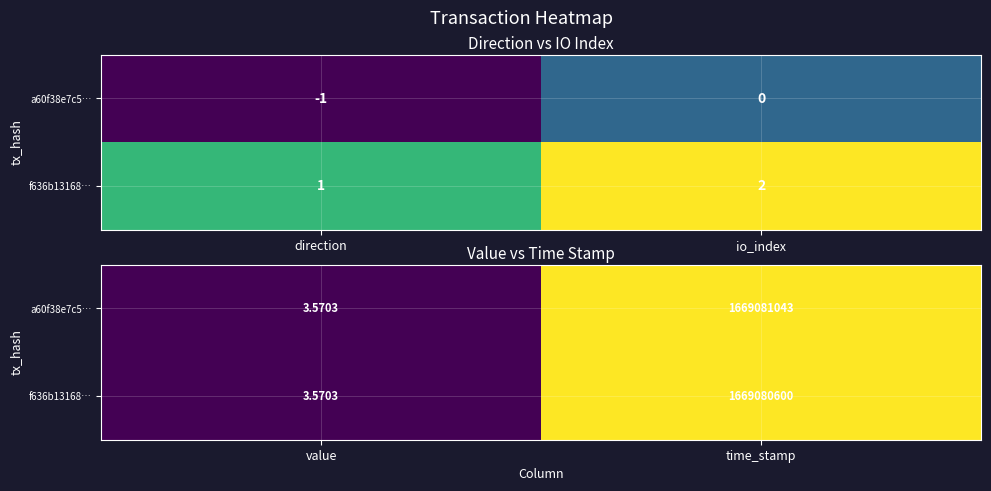

How many series are shown in this chart?

2